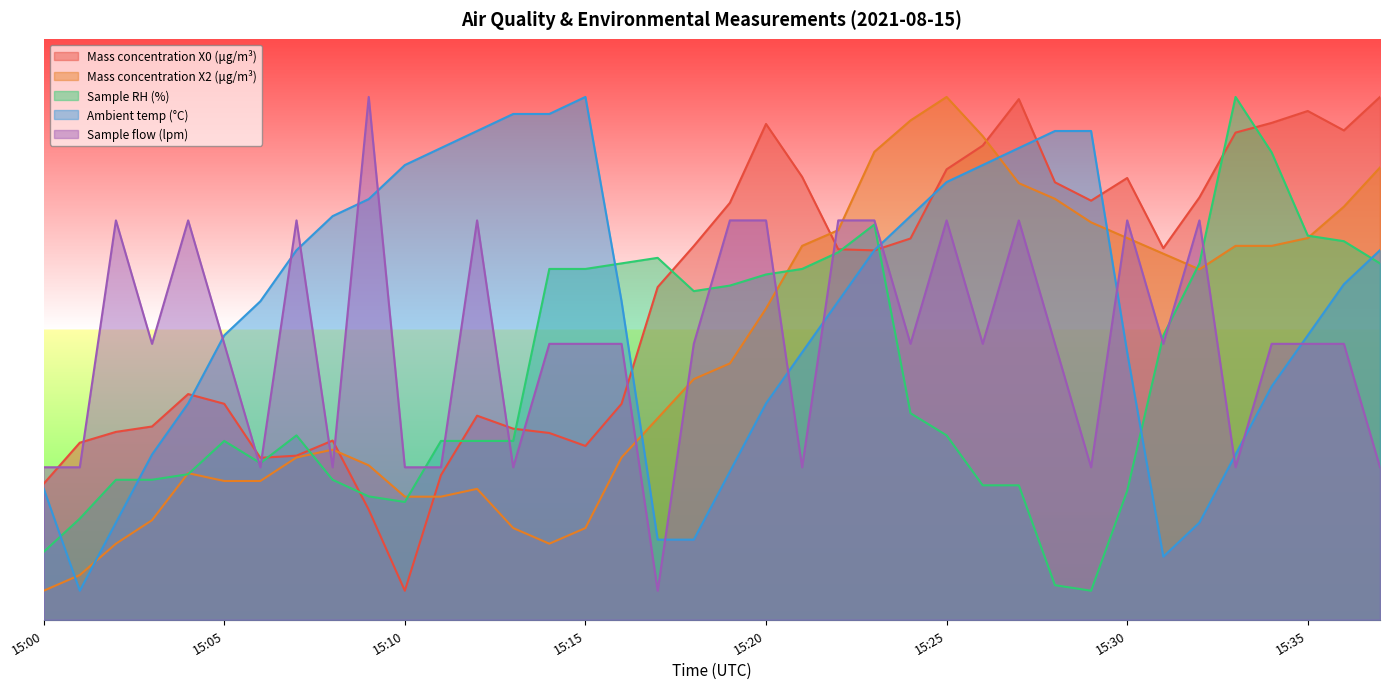

After their last crossing, which series has the higher values: Sample flow (lpm) or Mass concentration X0 (μg/m³)?

Mass concentration X0 (μg/m³)